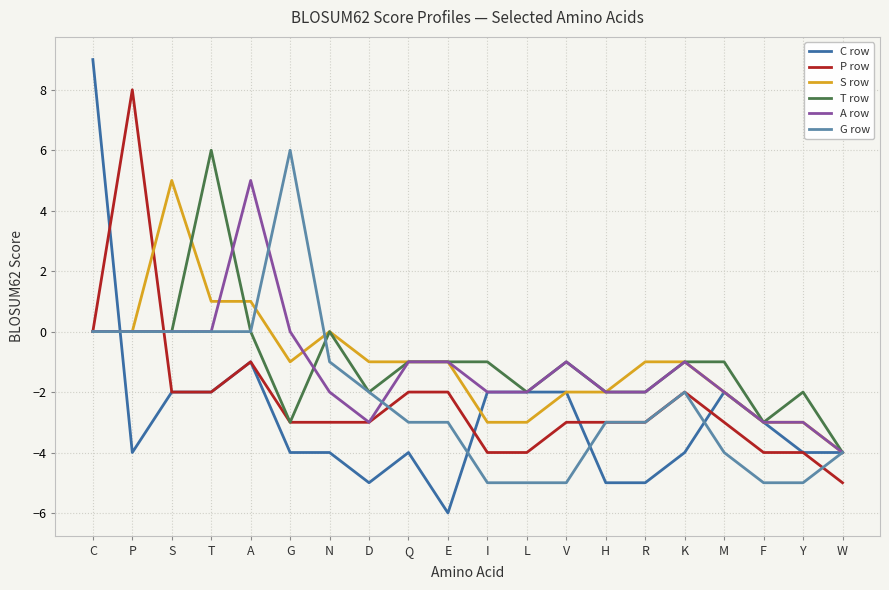

Which label corresponds to the largest value in the chart?

C